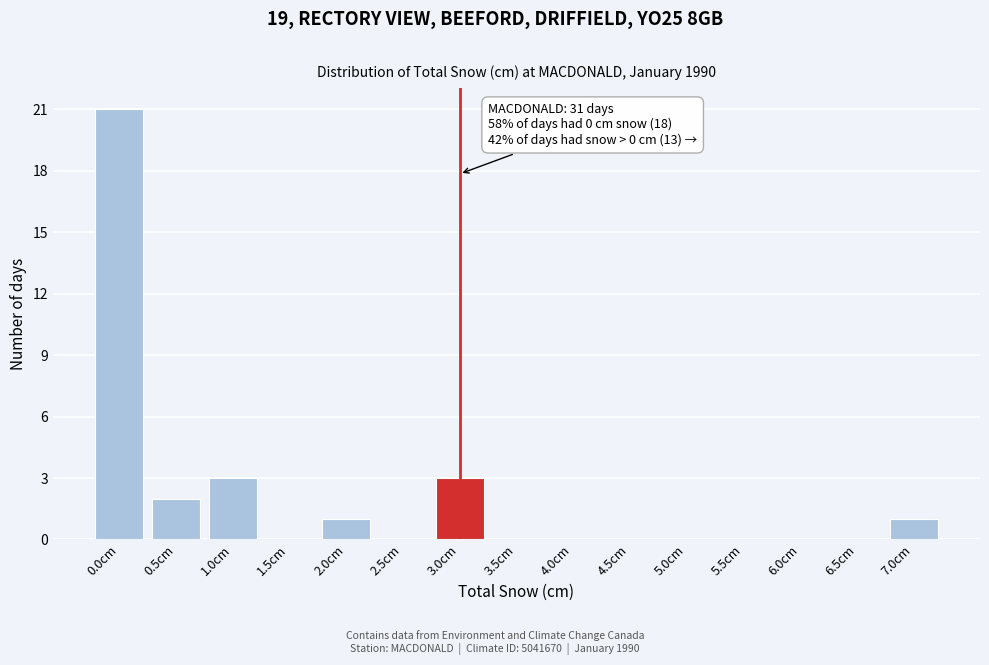

Reading right to left, what are all the values shown in this chart?

7.0cm=1	6.5cm=0	6.0cm=0	5.5cm=0	5.0cm=0	4.5cm=0	4.0cm=0	3.5cm=0	3.0cm=3	2.5cm=0	2.0cm=1	1.5cm=0	1.0cm=3	0.5cm=2	0.0cm=21